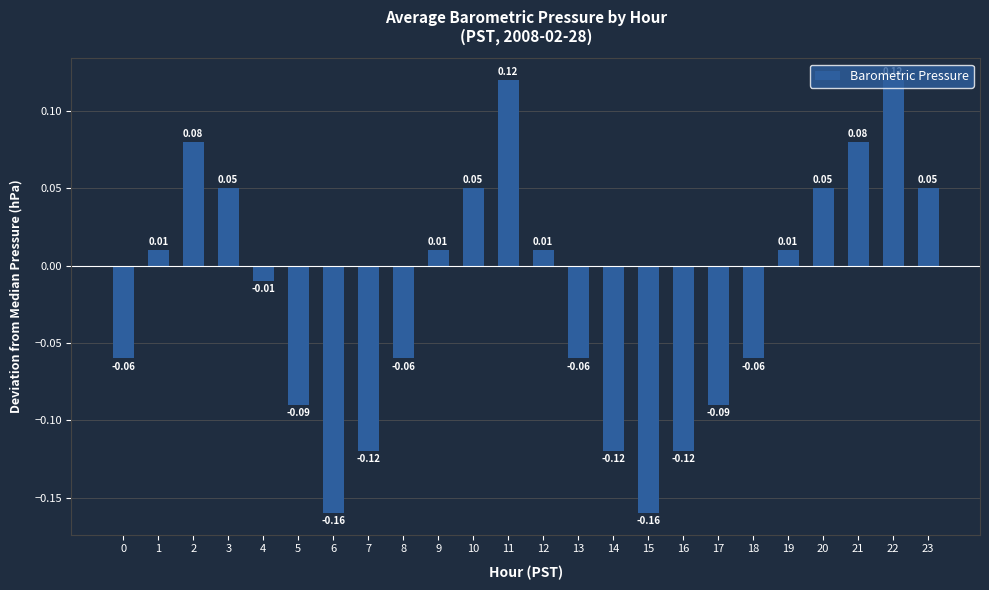

Which has a higher value, 4 or 16?

4